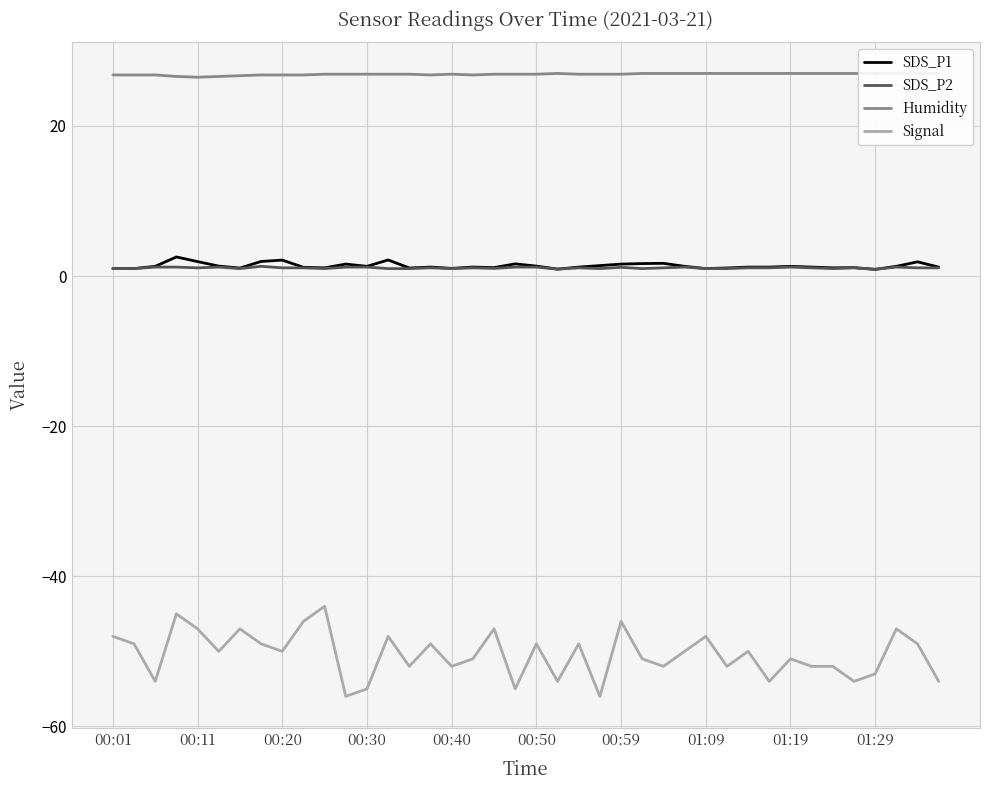

Reading left to right, what are all the values shown in this chart?

SDS_P1: 1.0	1.0	1.3	2.5	1.9	1.3	1.1	1.9	2.1	1.2	1.1	1.6	1.3	2.1	1.1	1.2	1.0	1.2	1.1	1.6	1.3	0.9	1.2	1.4	1.6	1.7	1.7	1.3	1.0	1.1	1.2	1.2	1.3	1.2	1.1	1.1	0.9	1.3	1.9	1.2
SDS_P2: 1.0	1.0	1.2	1.2	1.1	1.2	1.0	1.3	1.1	1.1	1.0	1.2	1.2	1.0	1.0	1.1	1.0	1.1	1.0	1.2	1.2	0.9	1.1	1.0	1.2	1.0	1.1	1.2	1.0	1.0	1.1	1.1	1.2	1.1	1.0	1.1	0.9	1.2	1.1	1.1
Humidity: 26.8	26.8	26.8	26.6	26.5	26.6	26.7	26.8	26.8	26.8	26.9	26.9	26.9	26.9	26.9	26.8	26.9	26.8	26.9	26.9	26.9	27.0	26.9	26.9	26.9	27.0	27.0	27.0	27.0	27.0	27.0	27.0	27.0	27.0	27.0	27.0	27.0	27.0	27.0	27.0
Signal: -48.0	-49.0	-54.0	-45.0	-47.0	-50.0	-47.0	-49.0	-50.0	-46.0	-44.0	-56.0	-55.0	-48.0	-52.0	-49.0	-52.0	-51.0	-47.0	-55.0	-49.0	-54.0	-49.0	-56.0	-46.0	-51.0	-52.0	-50.0	-48.0	-52.0	-50.0	-54.0	-51.0	-52.0	-52.0	-54.0	-53.0	-47.0	-49.0	-54.0